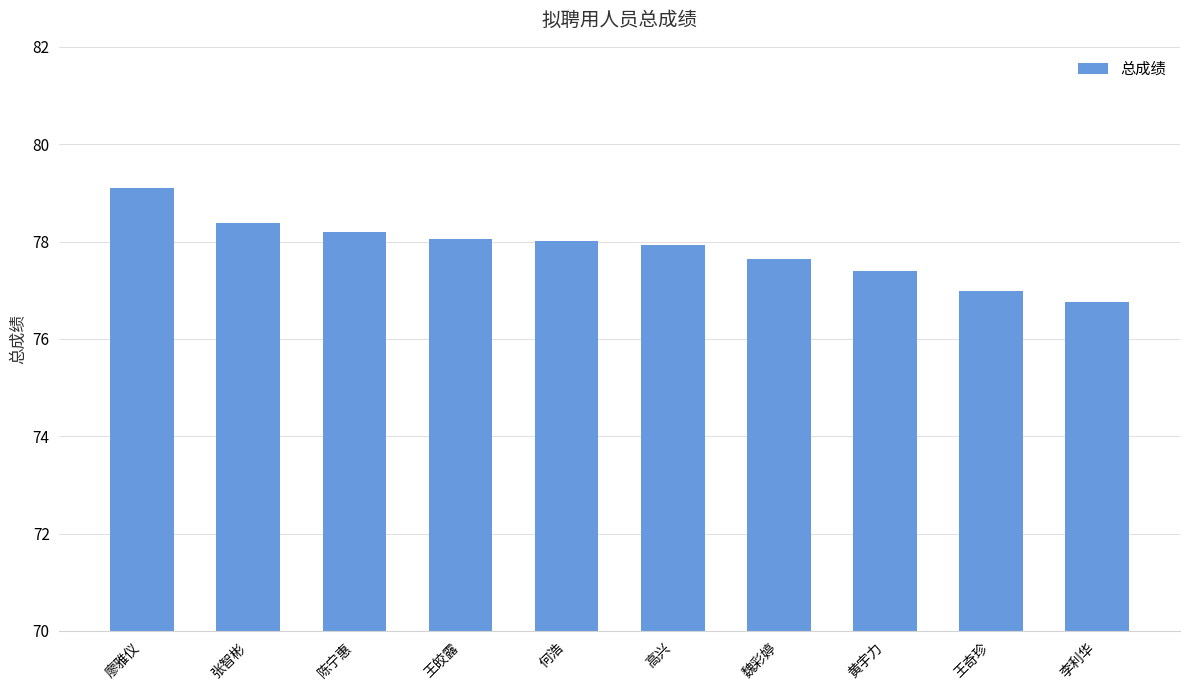

True or false: the data shows 50.9 at 廖雅仪.

False